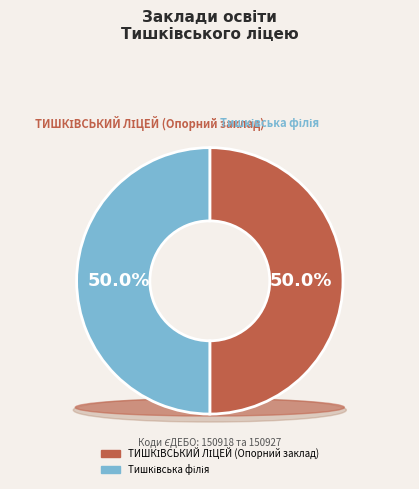

Rank the categories by value from highest to lowest.

Тишківська філія, ТИШКІВСЬКИЙ ЛІЦЕЙ (Опорний заклад)